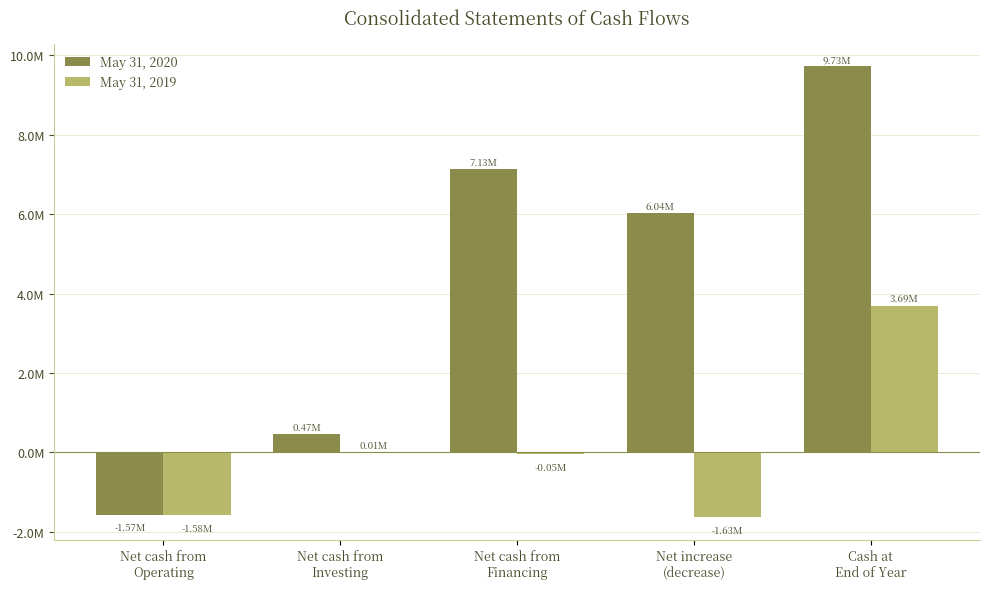

What are all the series names shown in the legend?

May 31, 2020, May 31, 2019